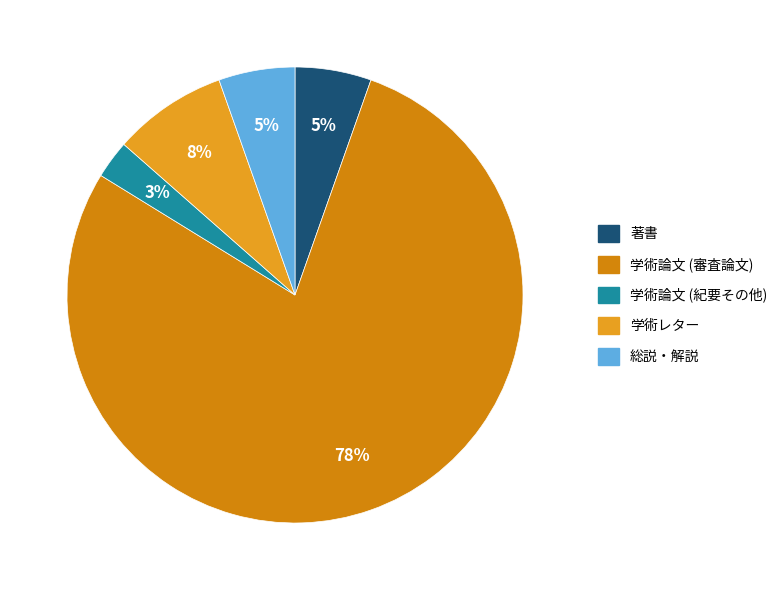

True or false: 学術論文 (審査論文) accounts for 66% of the total.

False